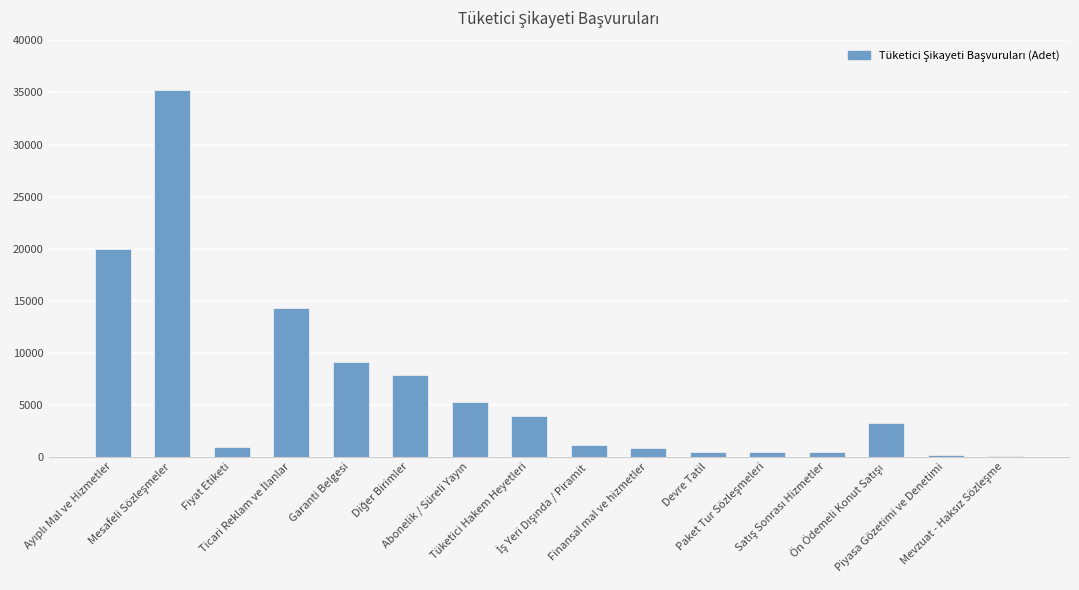

What is the greatest value displayed?

35251